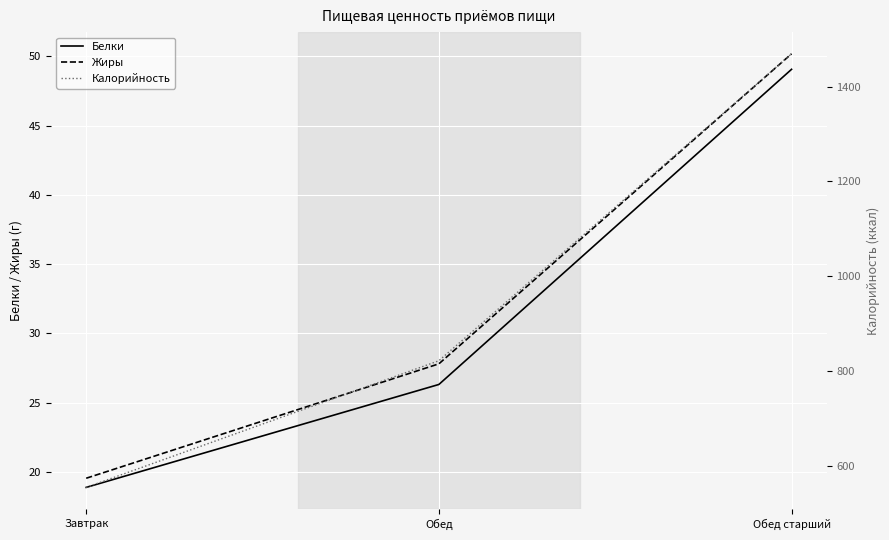

How many values in the Жиры series exceed 27?

2